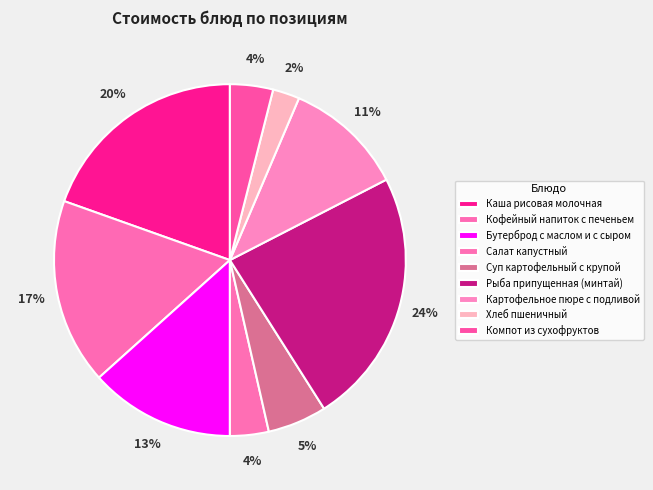

How many segments does this pie chart have?

9